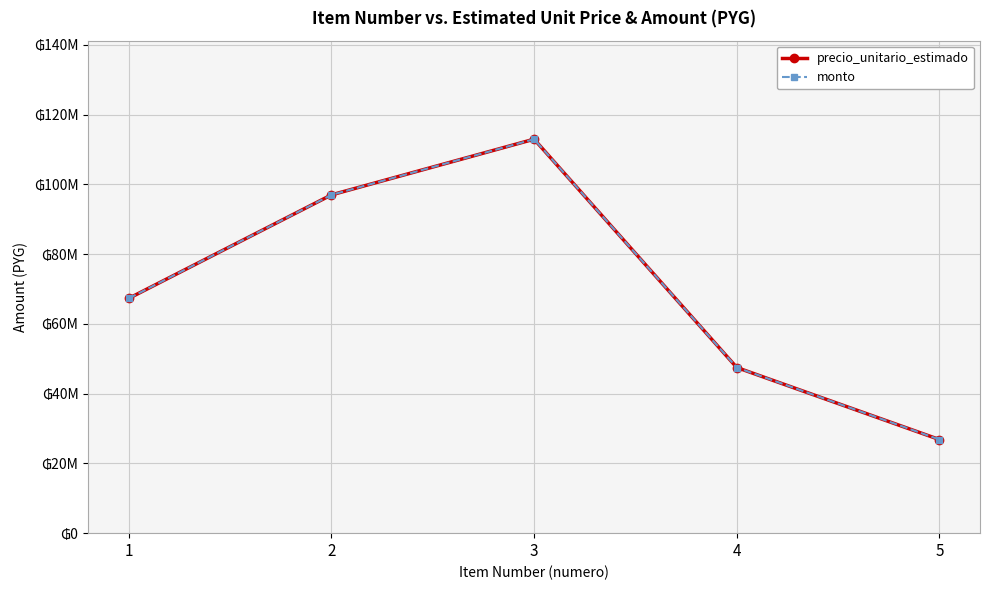

At which label does precio_unitario_estimado reach its peak?

3